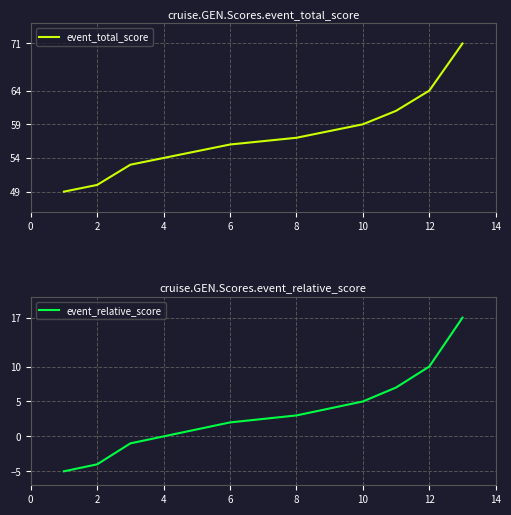

What are all the series names shown in the legend?

event_total_score, event_relative_score